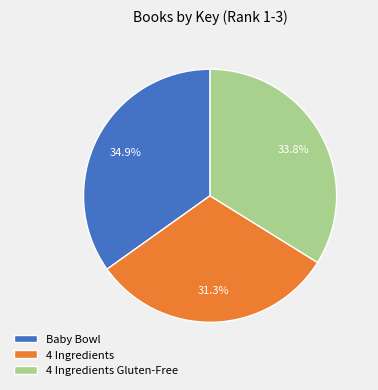

The 4 Ingredients Gluten-Free slice represents 29% of the pie. True or false?

False